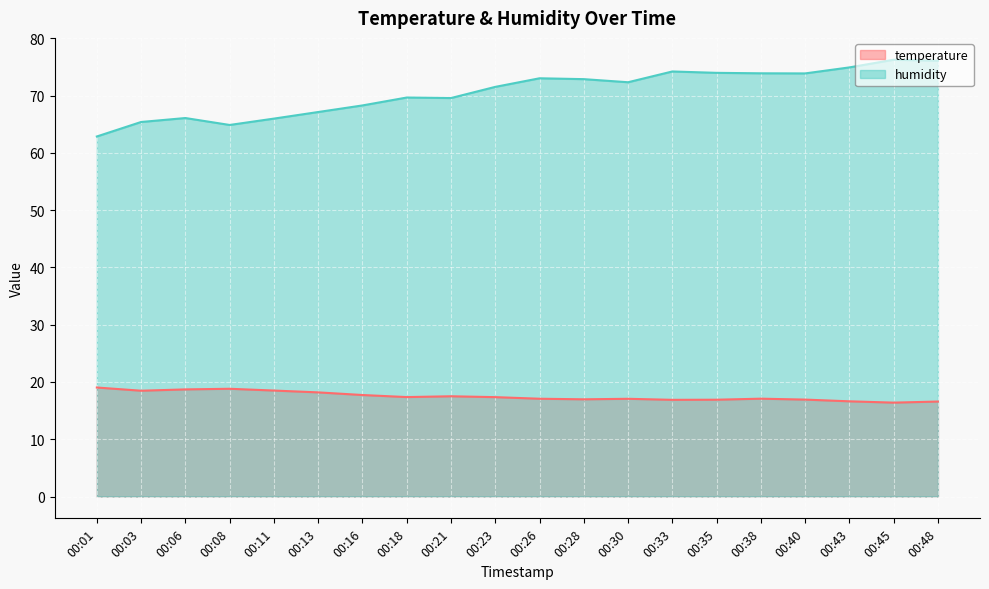

Which label corresponds to the largest value in the chart?

00:45